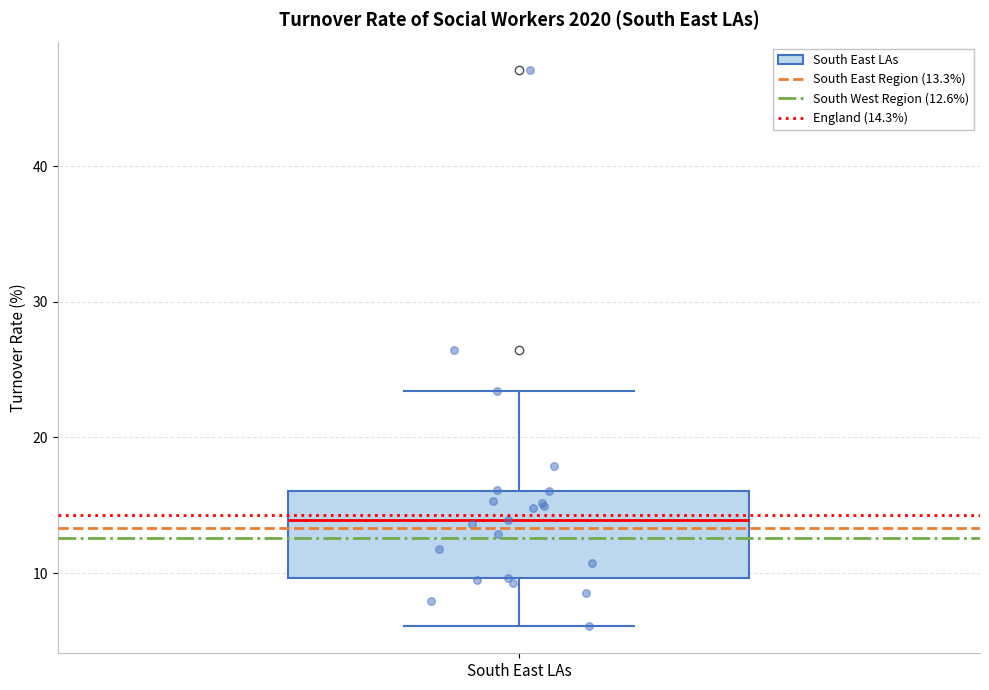

Where does the upper whisker of the box for South East LAs end on the y-axis? The values are not printed on the chart, so give them approximately, as read against the axis.

23